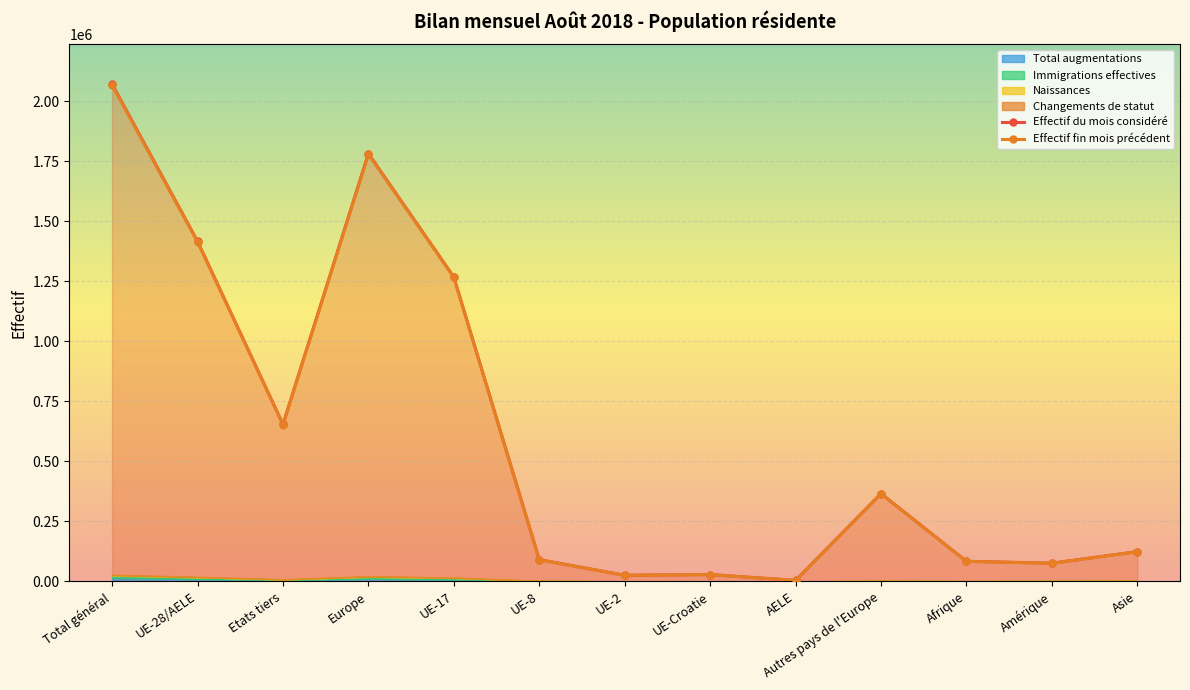

Which category has the highest value in the Effectif fin mois précédent series?

Total général